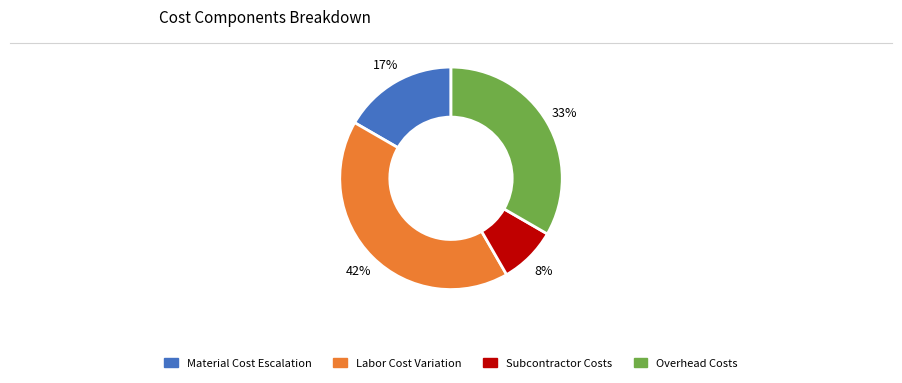

How many slices are in this pie chart?

4